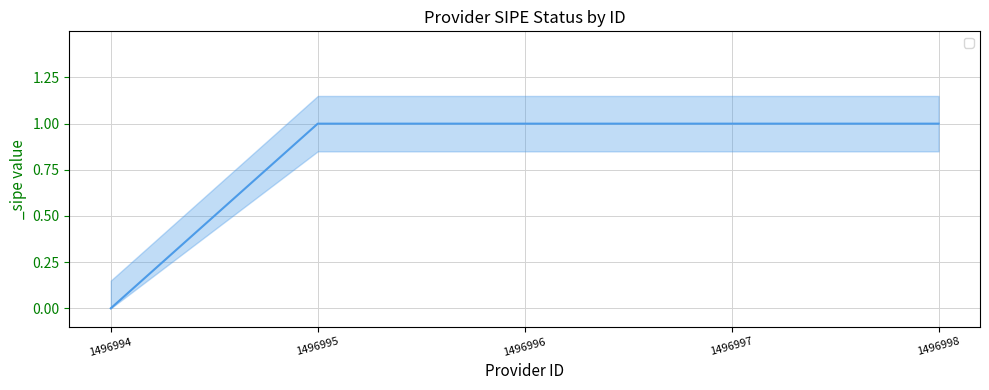

What is the greatest value displayed?

1